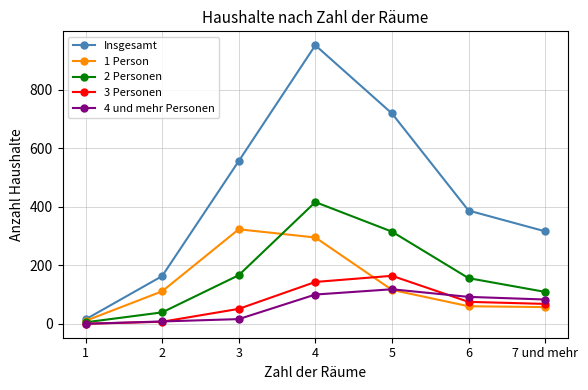

What is the sum of all 4 und mehr Personen values?

417